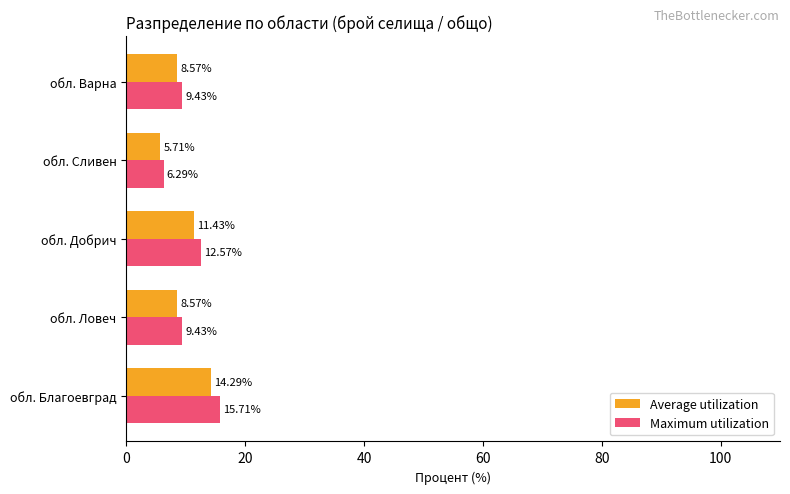

What are all the series names shown in the legend?

Average utilization, Maximum utilization